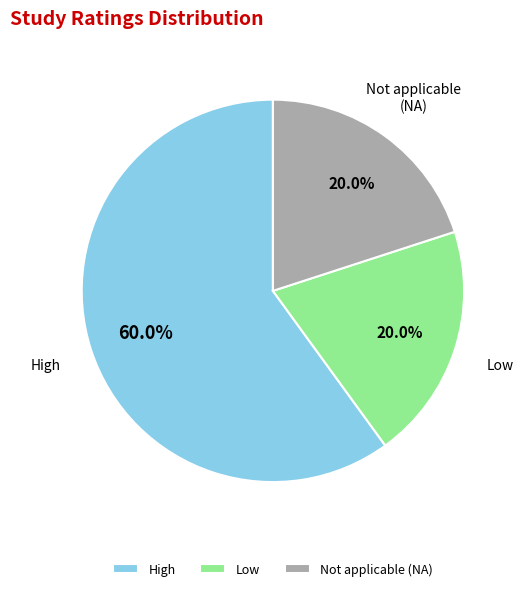

Do High and Not applicable (NA) together represent more than half of the pie?

Yes